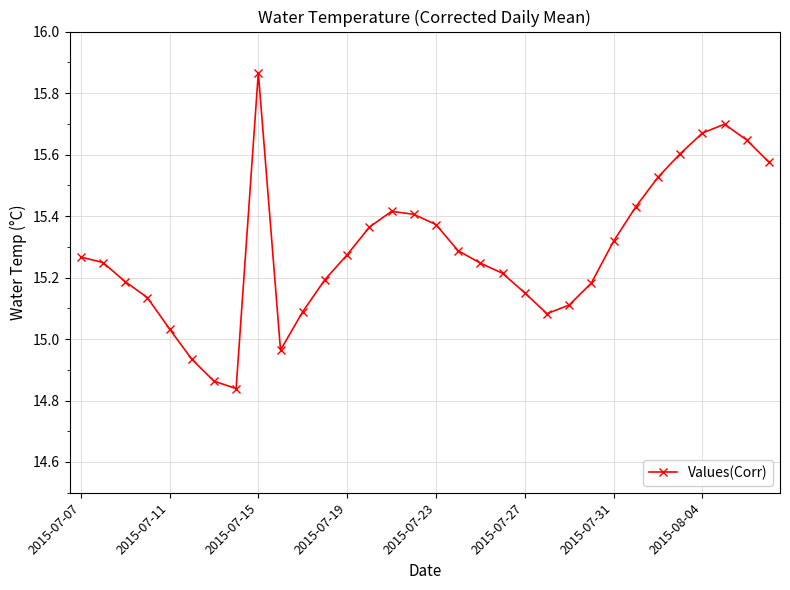

How many values exceed 15?

28